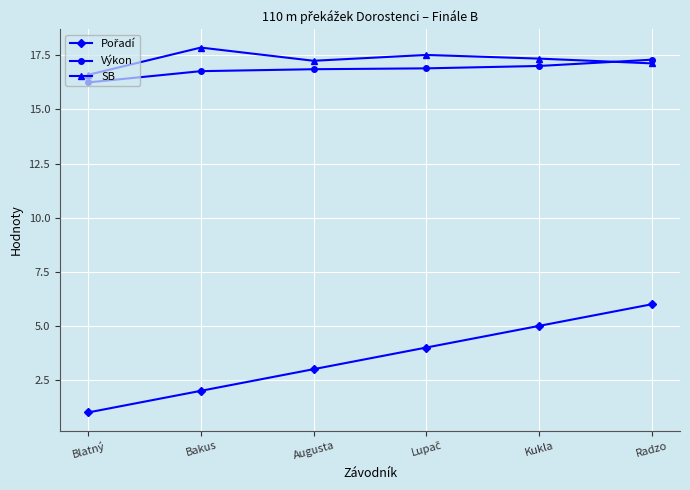

Is it true that Výkon equals 17.0 at Kukla?

True